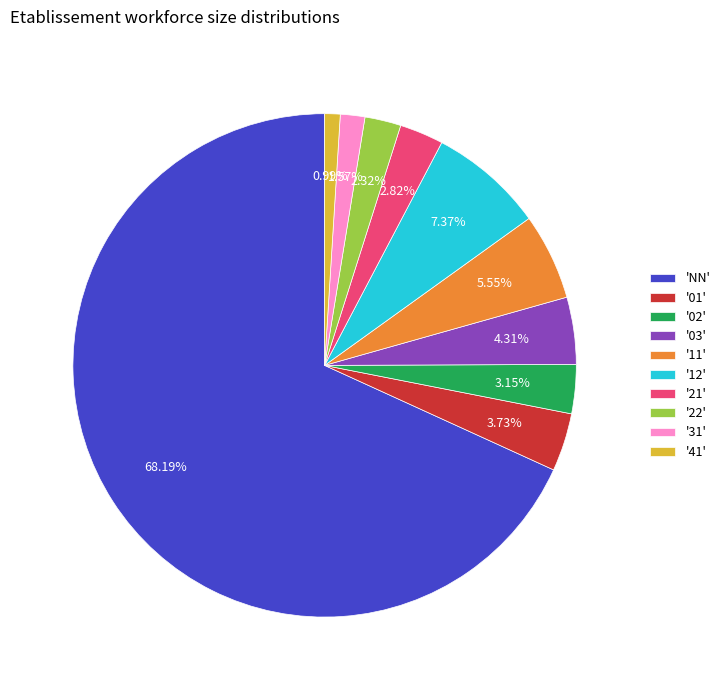

How many slices are in this pie chart?

10